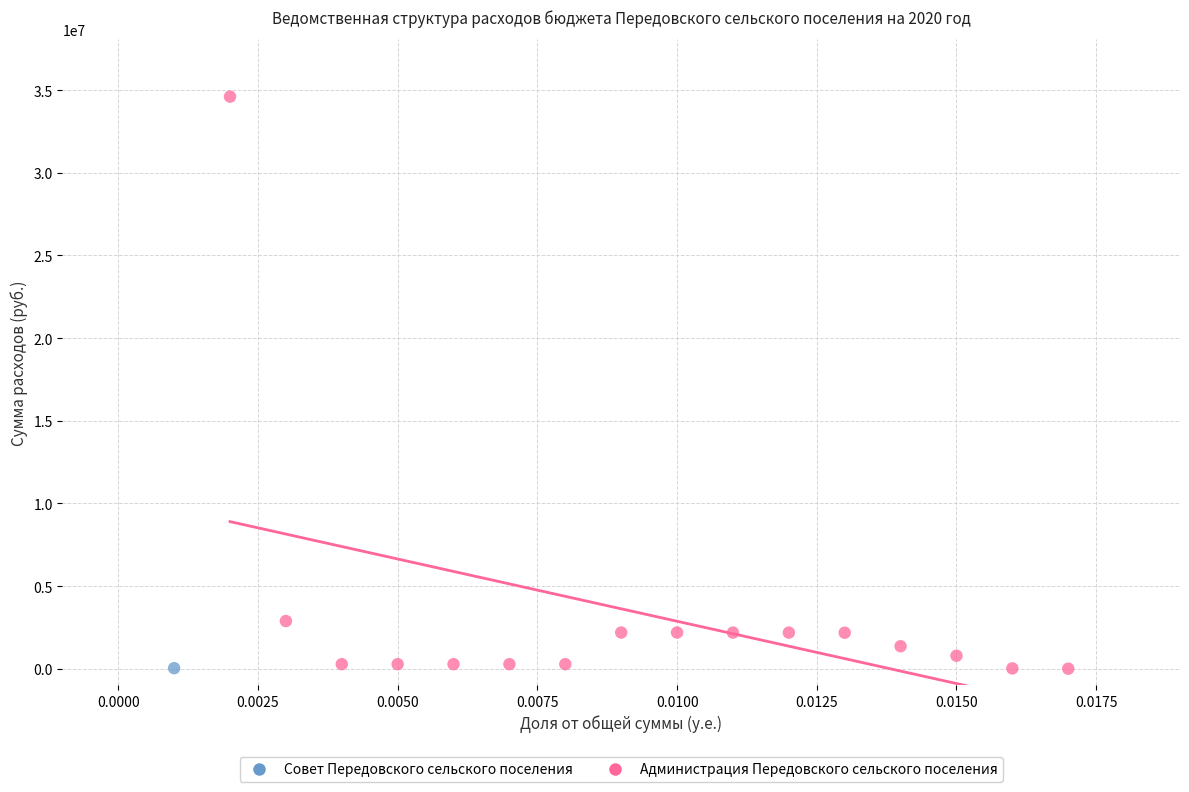

What are all the series names shown in the legend?

Совет Передовского сельского поселения, Администрация Передовского сельского поселения